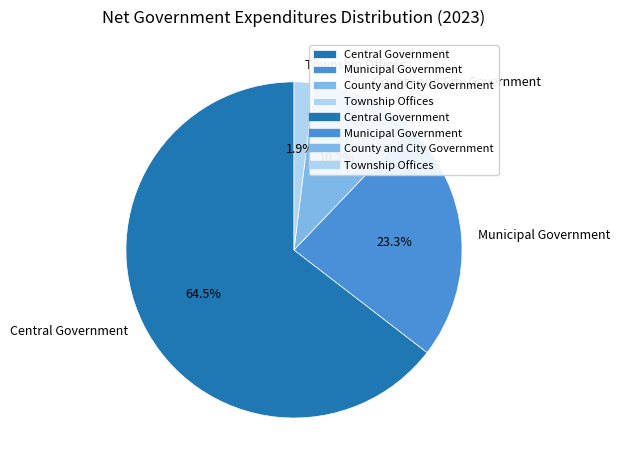

What percentage is the Township Offices slice, to the nearest percent?

2%